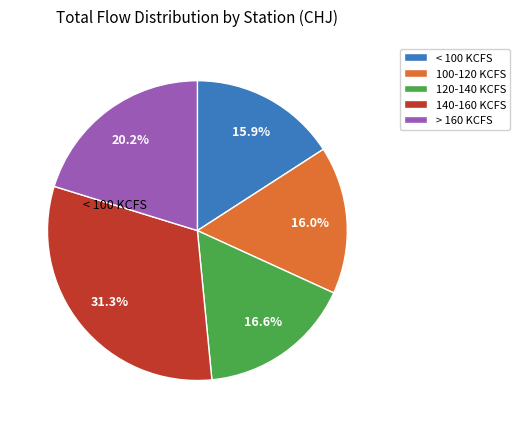

Between 140-160 KCFS and 120-140 KCFS, which is larger?

140-160 KCFS